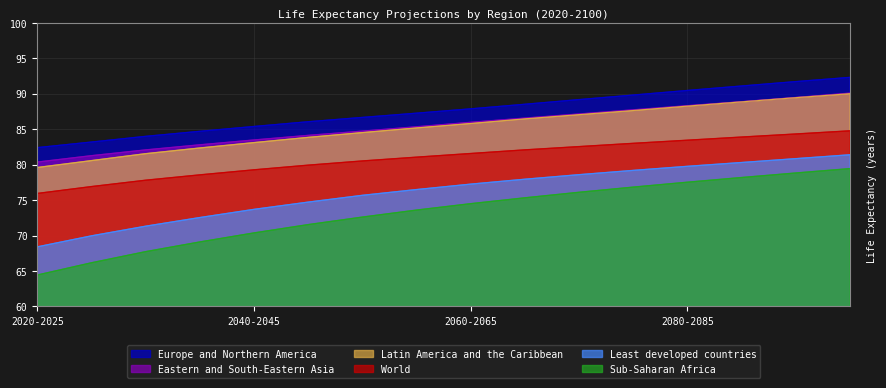

Count the number of data series in this chart.

6